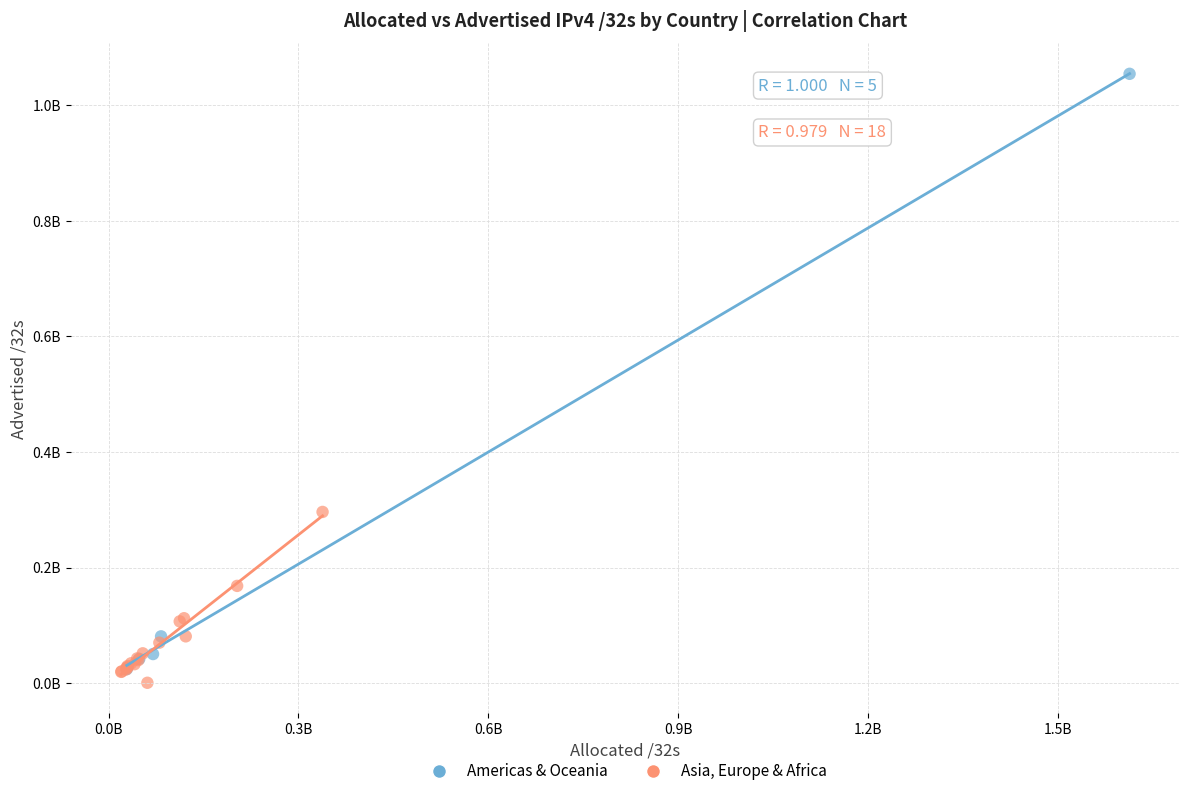

Which series reaches the minimum Y coordinate?

Asia, Europe & Africa